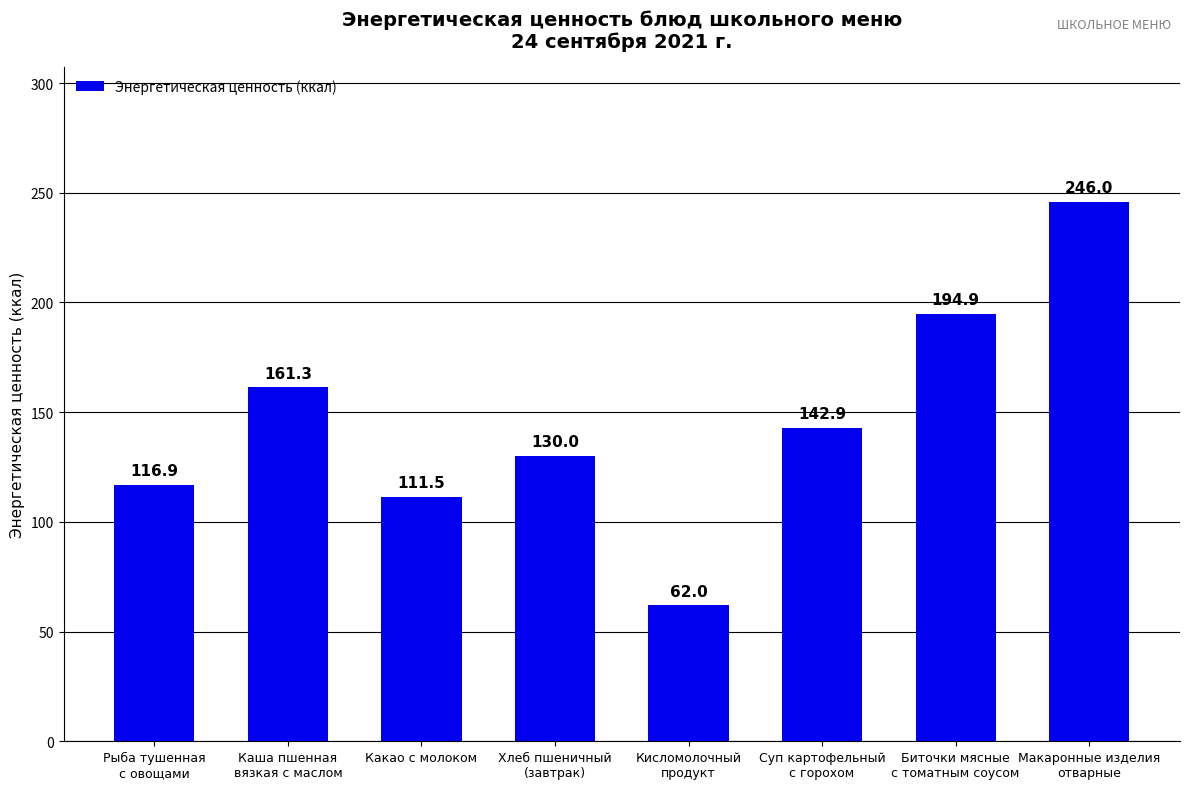

What is the approximate value at Суп картофельный
с горохом?

142.9